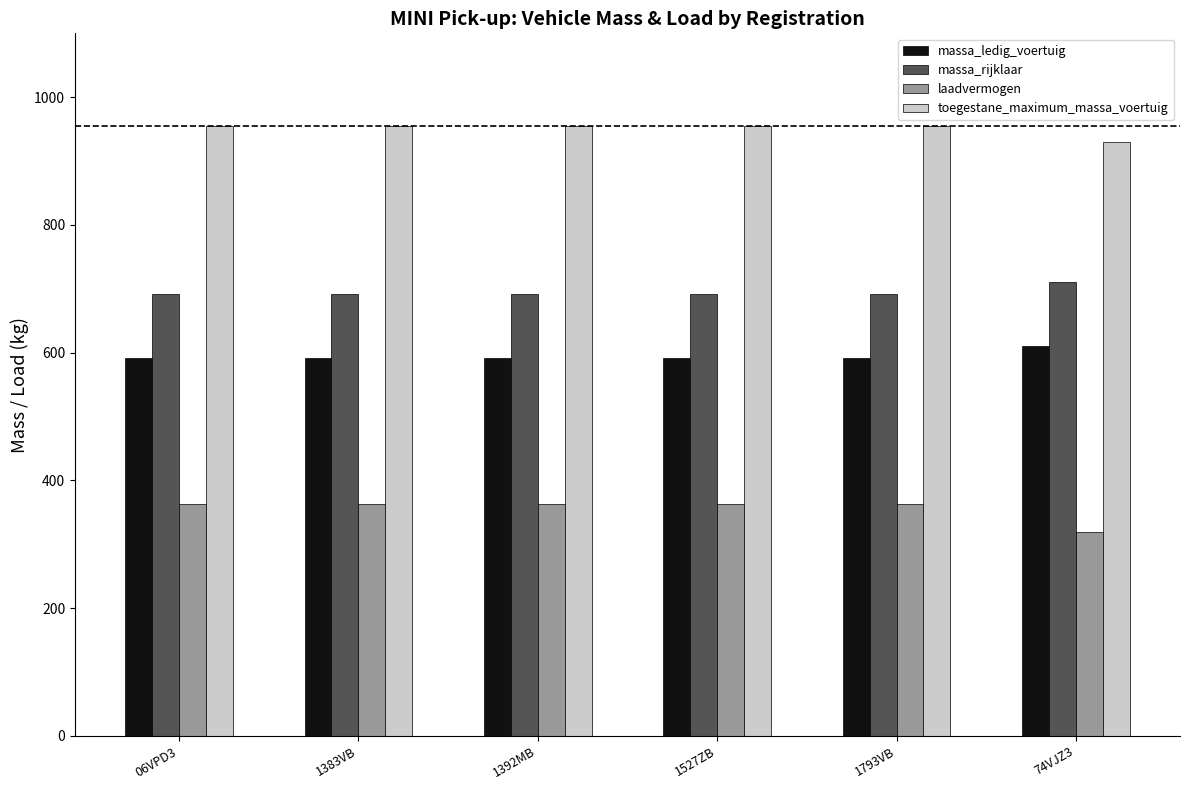

What is the label of the 2nd bar from the left?

1383VB